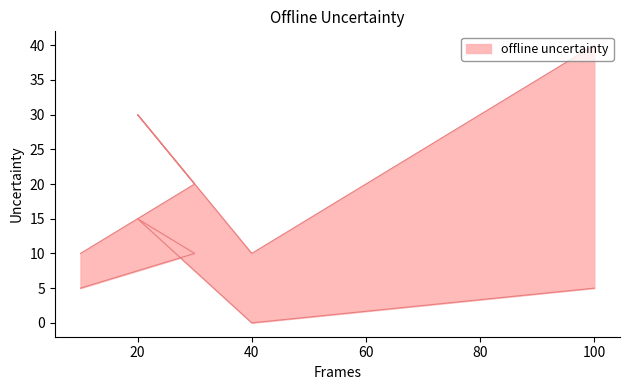

In Max, how many points are higher than both neighbors (excluding endpoints)?

1